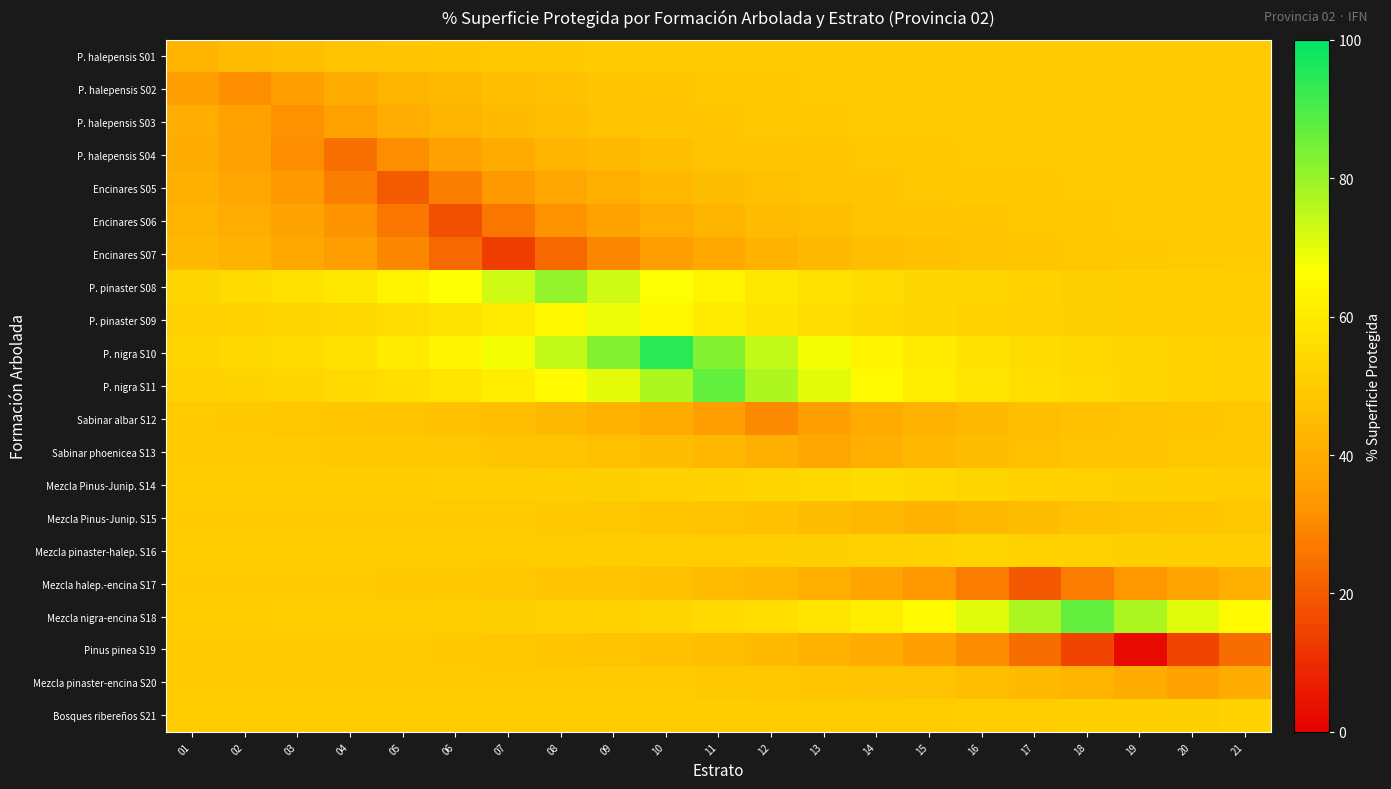

What is the difference between the highest and lowest values at 16?

43.2